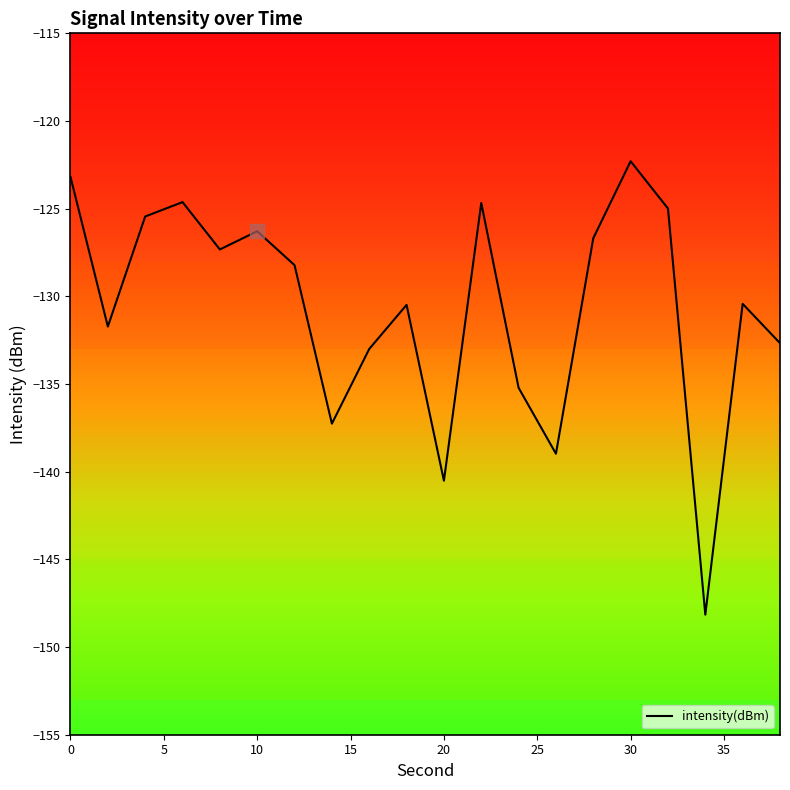

How many categories are shown in the chart?

20